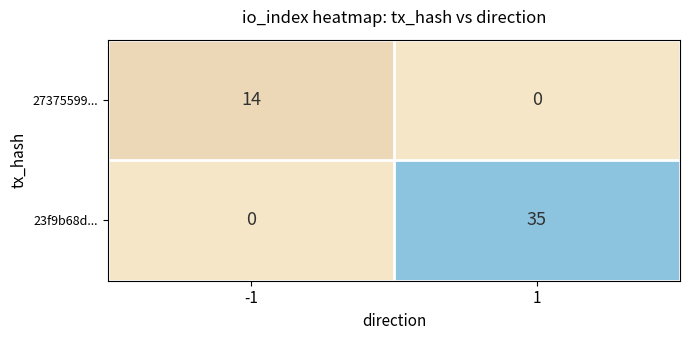

How many series are shown in this chart?

2